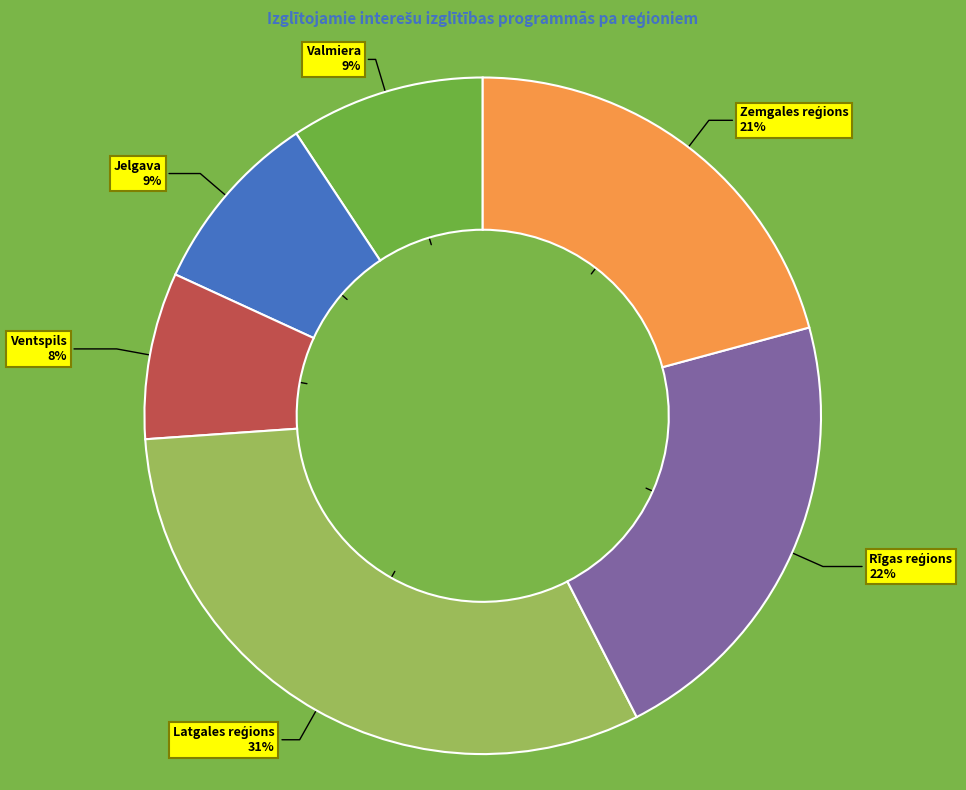

The Valmiera slice represents 9% of the pie. True or false?

True